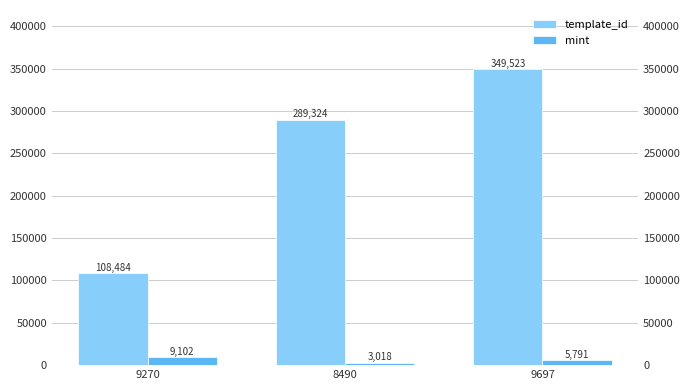

Count the number of categories in the chart.

3